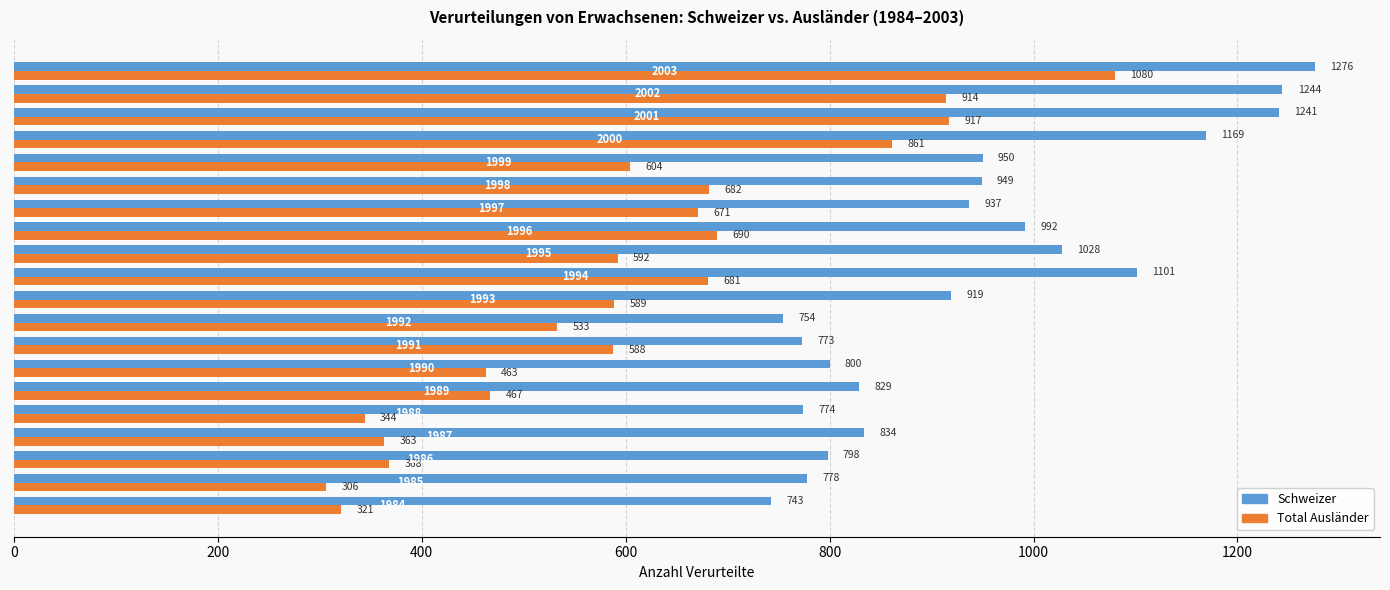

What is the difference between the maximum and second lowest values in the Schweizer series?

522